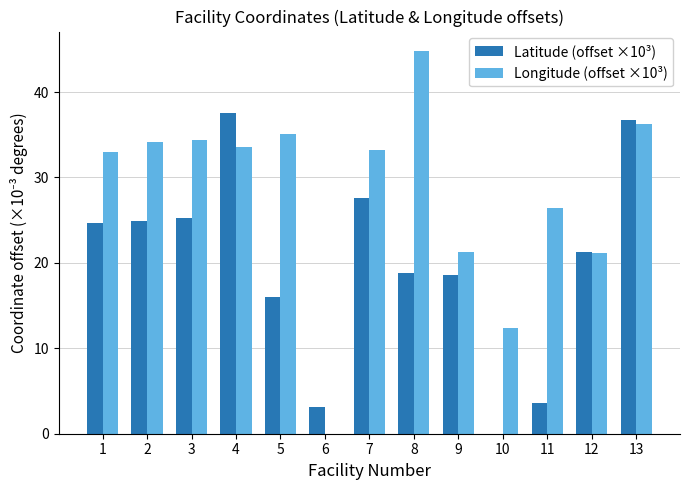

Is it true that Longitude (offset ×10³) equals 12.4 at 10?

True